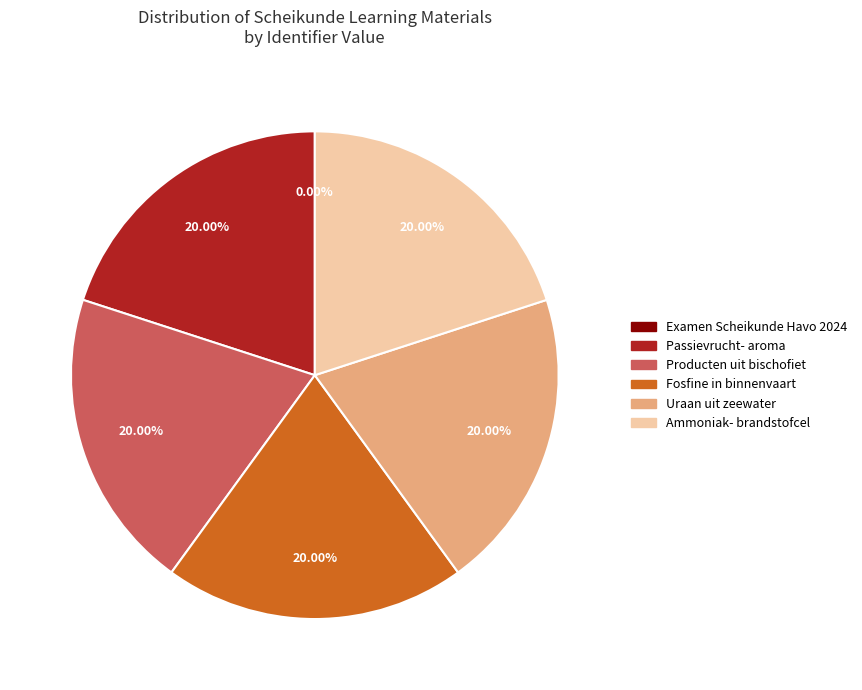

Does any single category account for the majority?

No